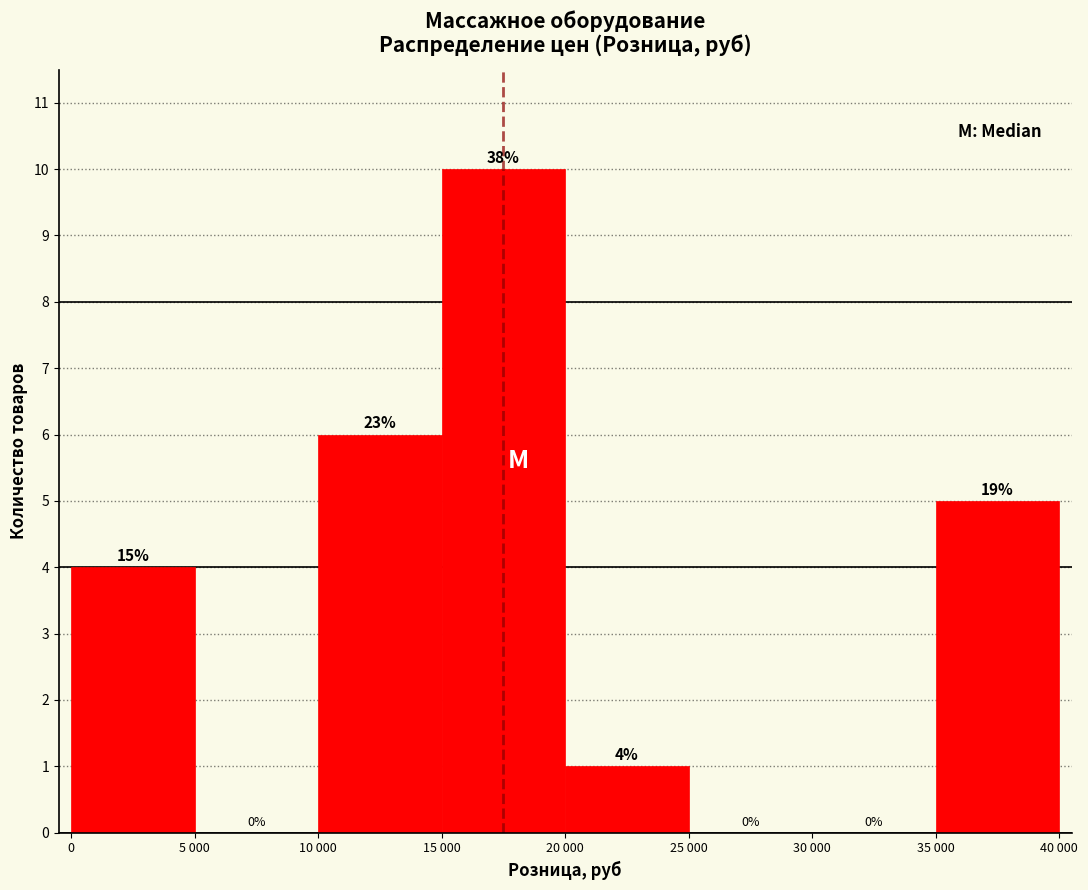

Reading left to right, extract all data points from this chart.

0=4	5 000=0	10 000=6	15 000=10	20 000=1	25 000=0	30 000=0	35 000=5